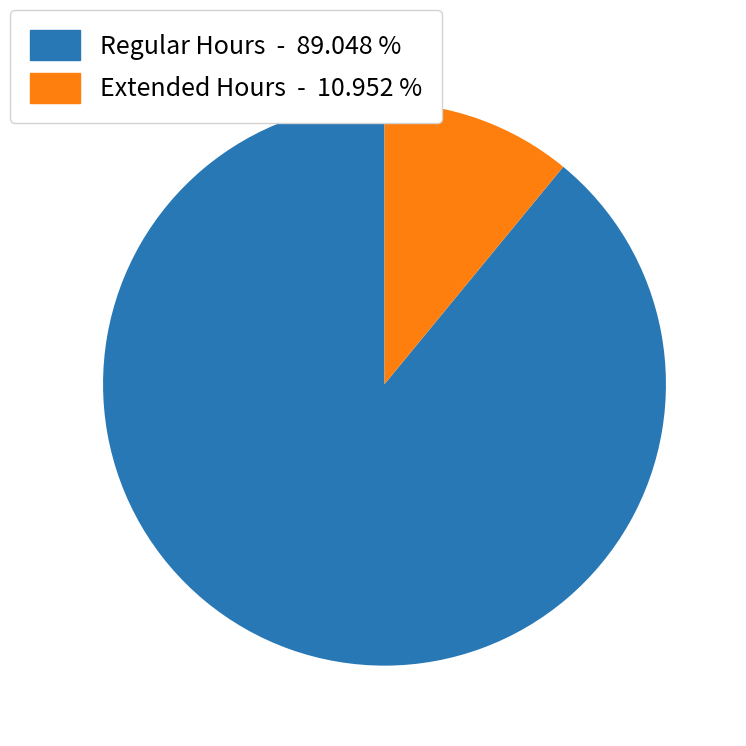

Is there any slice that represents more than half of the pie?

Yes